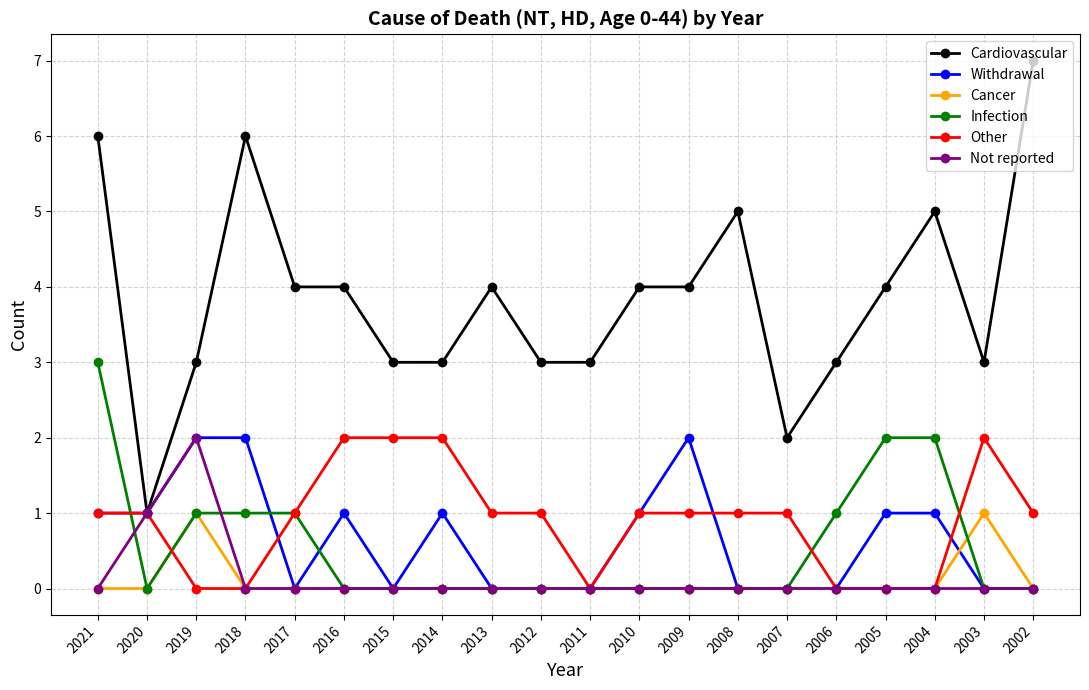

Reading left to right, transcribe all the data shown in this chart.

Cardiovascular: 6	1	3	6	4	4	3	3	4	3	3	4	4	5	2	3	4	5	3	7
Withdrawal: 1	1	2	2	0	1	0	1	0	0	0	1	2	0	0	0	1	1	0	0
Cancer: 0	0	1	0	0	0	0	0	0	0	0	0	0	0	0	0	0	0	1	0
Infection: 3	0	1	1	1	0	0	0	0	0	0	0	0	0	0	1	2	2	0	0
Other: 1	1	0	0	1	2	2	2	1	1	0	1	1	1	1	0	0	0	2	1
Not reported: 0	1	2	0	0	0	0	0	0	0	0	0	0	0	0	0	0	0	0	0